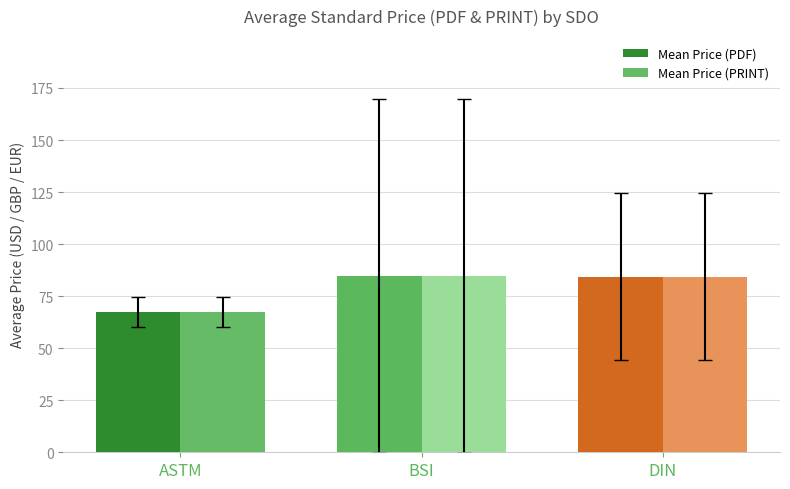

What value does the Mean Price (PDF) series have at DIN?

84.4